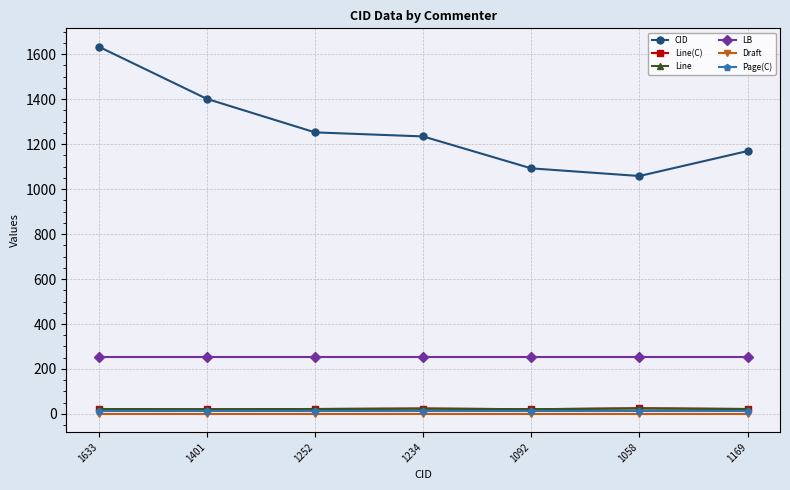

Which series has the widest spread of values?

CID